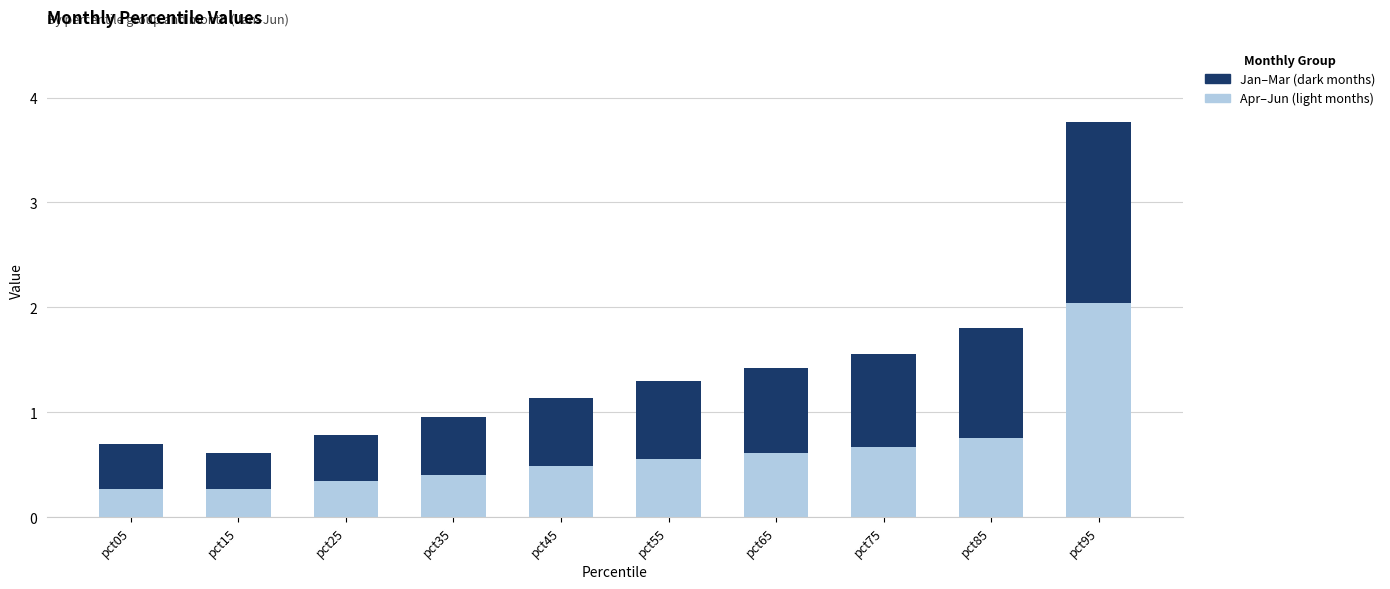

At which category is the sum across all series the highest?

pct95